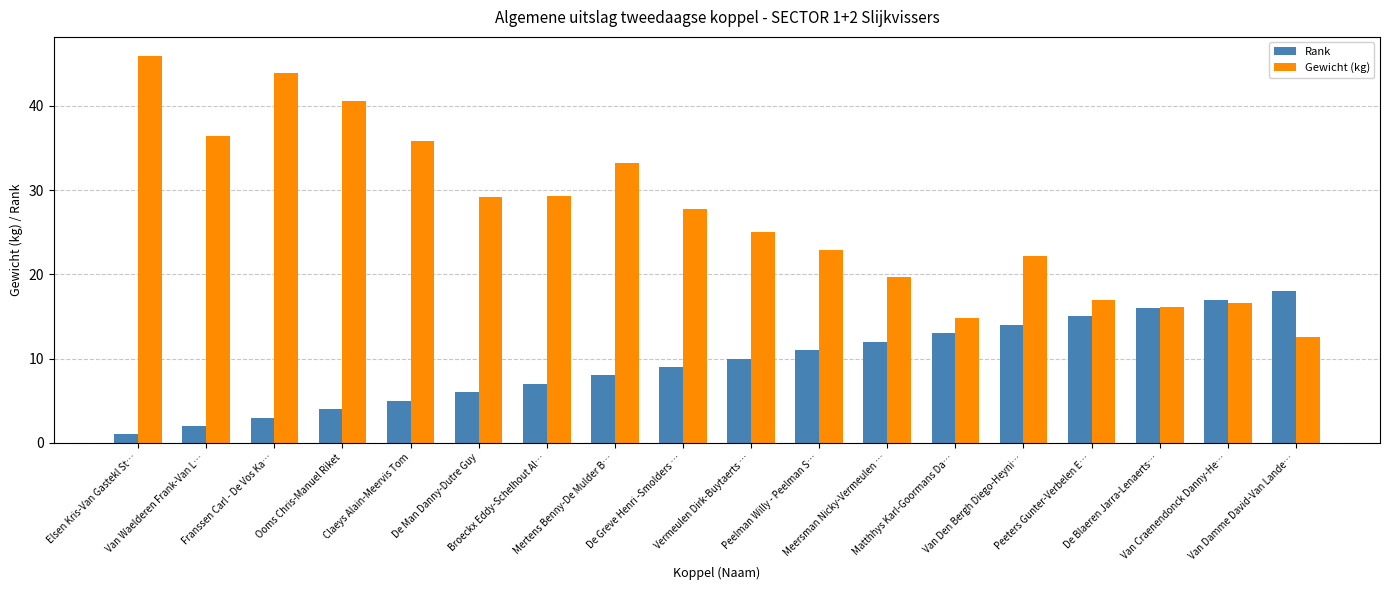

Which series has the widest spread of values?

Gewicht (kg)